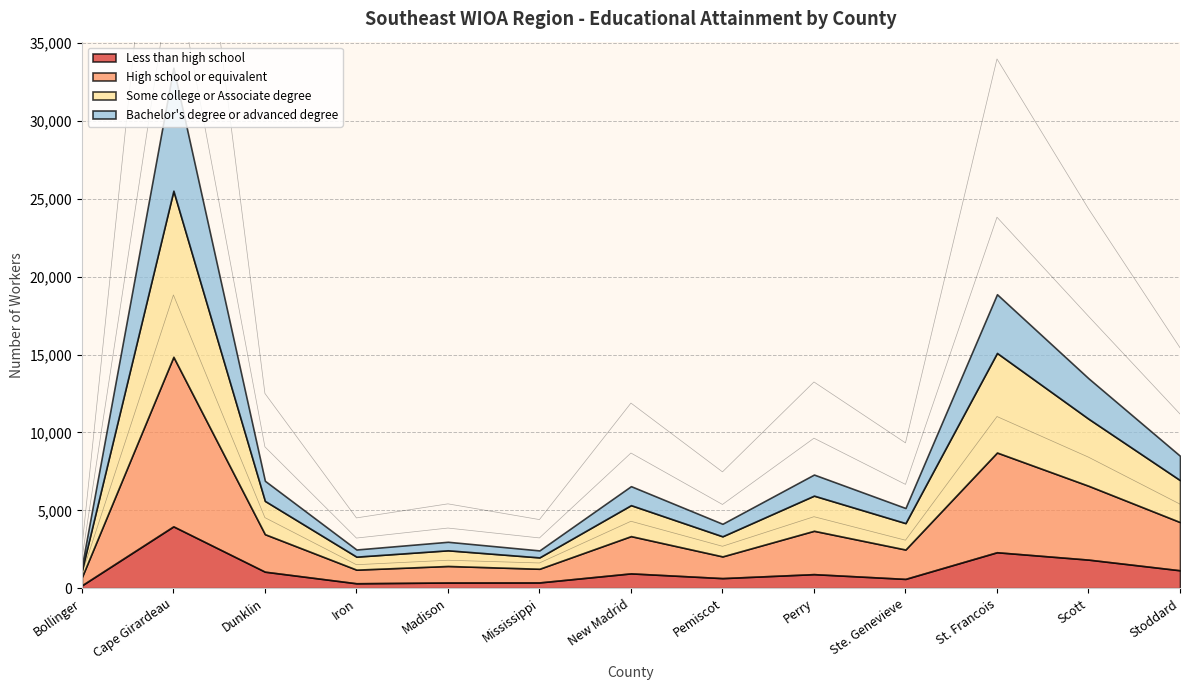

How many interior local valleys does the Some college or Associate degree series have?

4